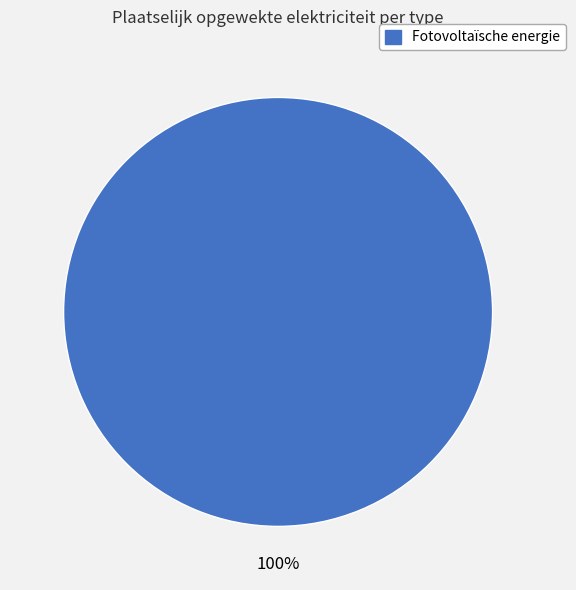

Does any single category account for the majority?

Yes